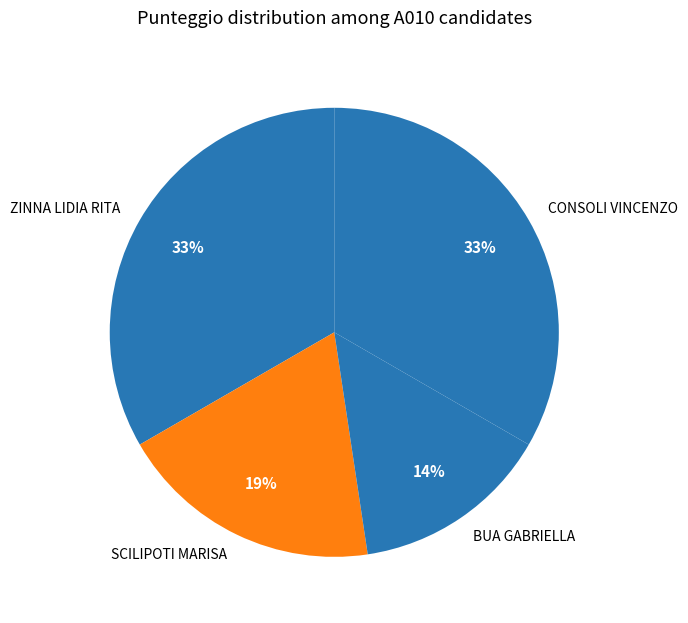

How many slices are in this pie chart?

4